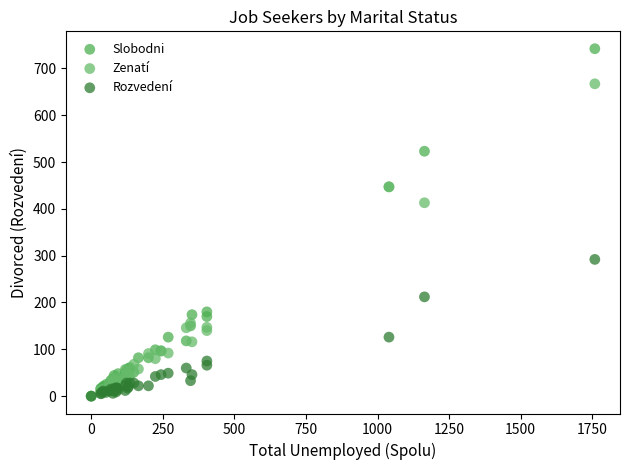

In the Slobodni series, what Y value is closest to 371?

447